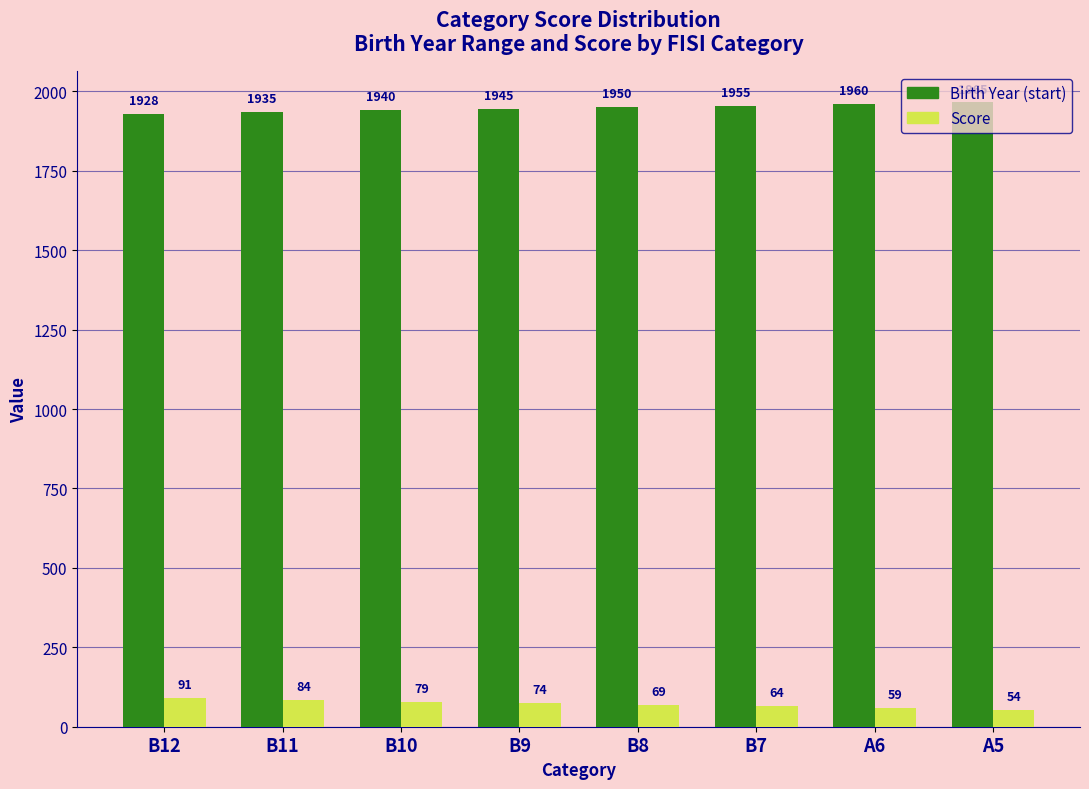

What is the approximate value of Score at B10, to the nearest 10?

80